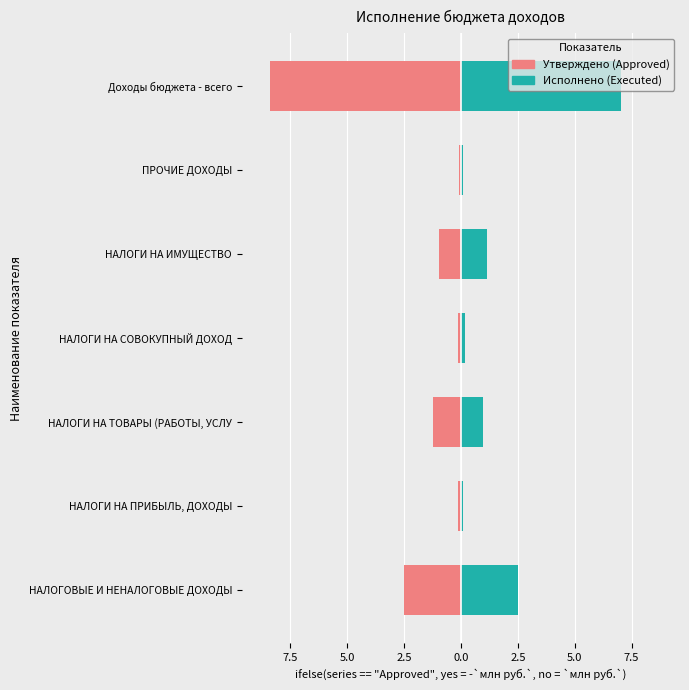

At НАЛОГИ НА ТОВАРЫ (РАБОТЫ, УСЛУ, list the series in order from largest to smallest.

Executed, Approved